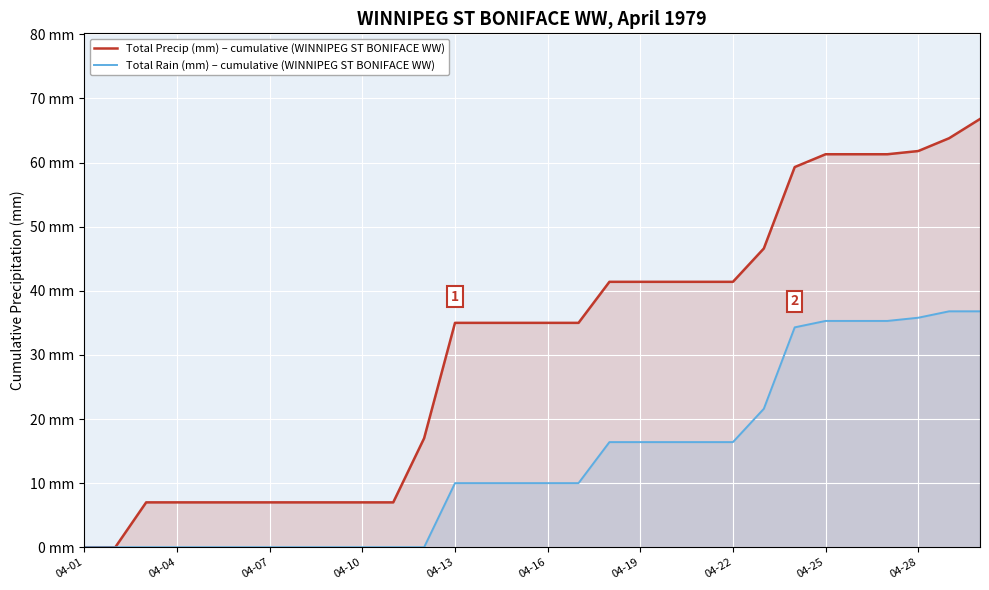

What is the difference between the maximum and minimum values in the Total Rain (mm) – cumulative (WINNIPEG ST BONIFACE WW) series?

36.8